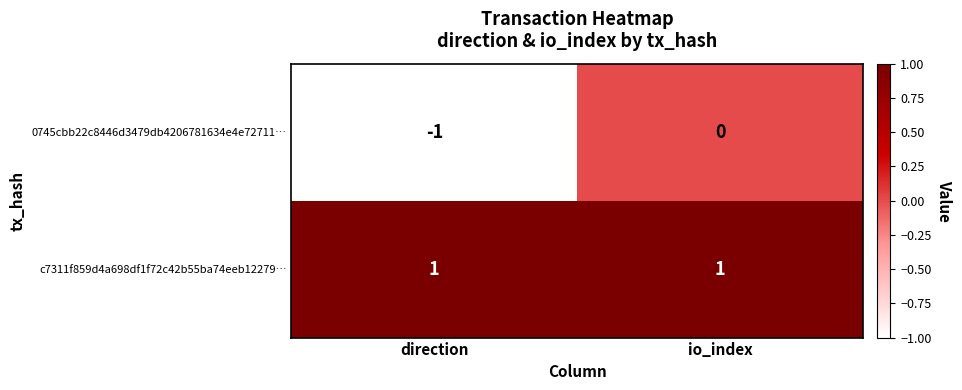

Rank the series by their maximum value, from lowest to highest.

0745cbb22c8446d3479db4206781634e4e72711…, c7311f859d4a698df1f72c42b55ba74eeb12279…